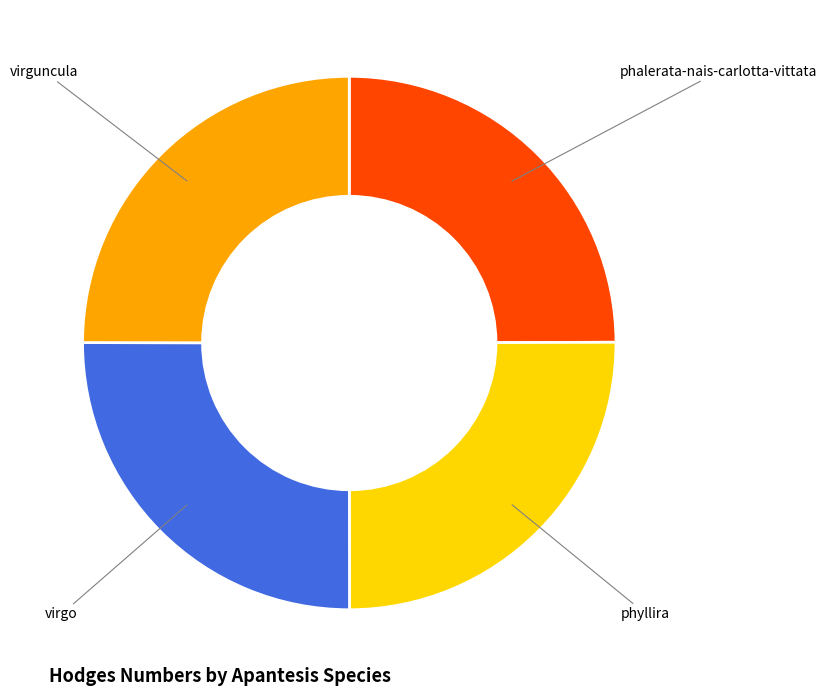

Is there a majority slice in this chart?

No